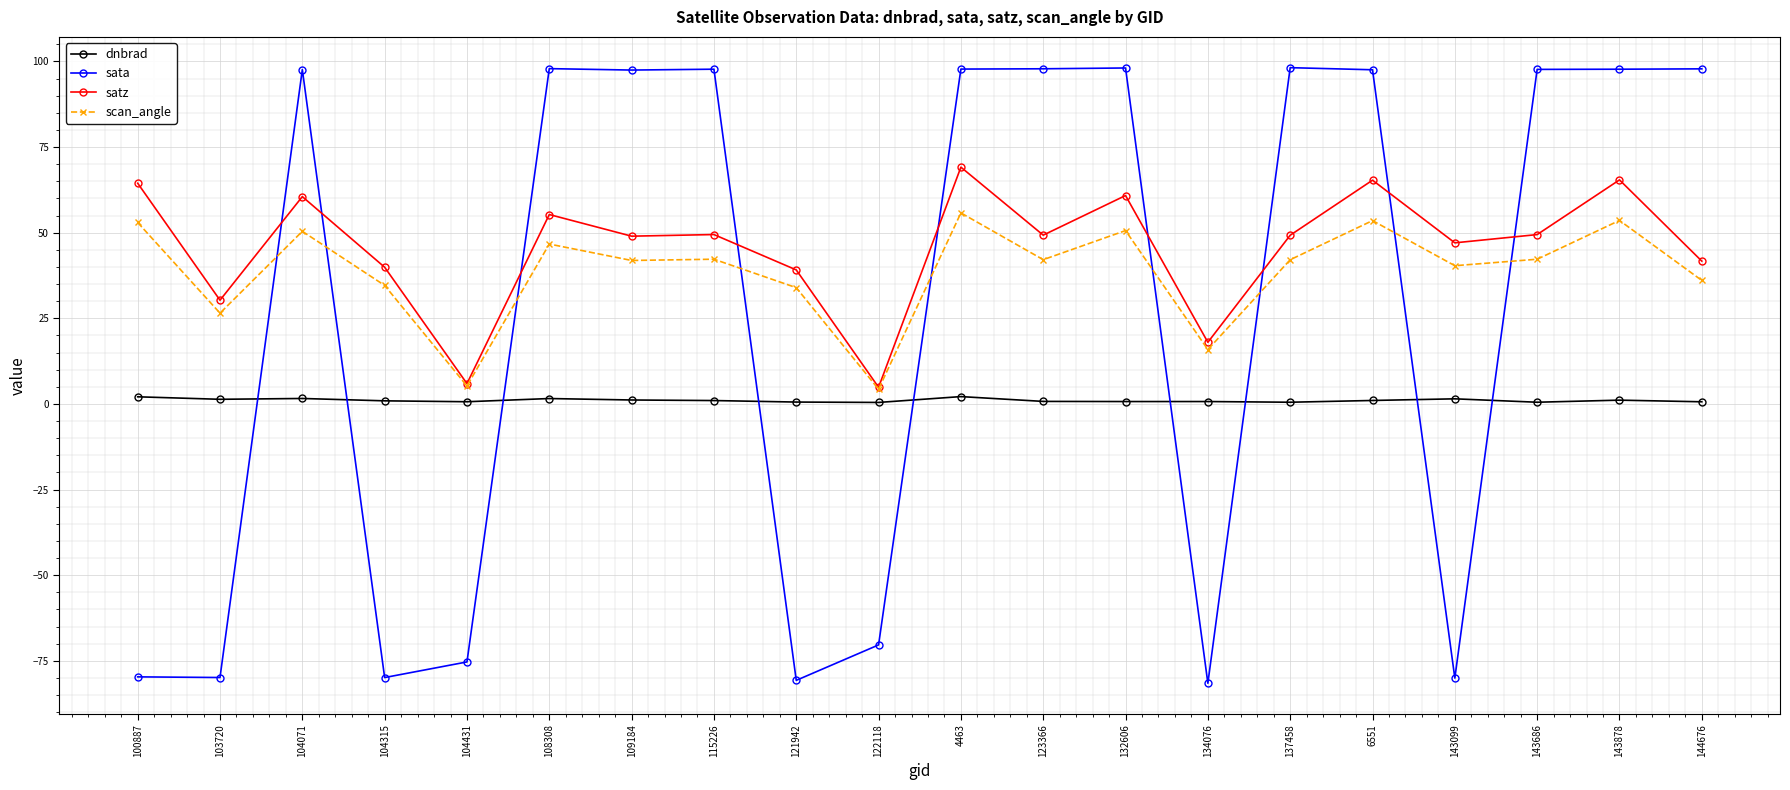

What is the approximate value of dnbrad at 109184?

1.2